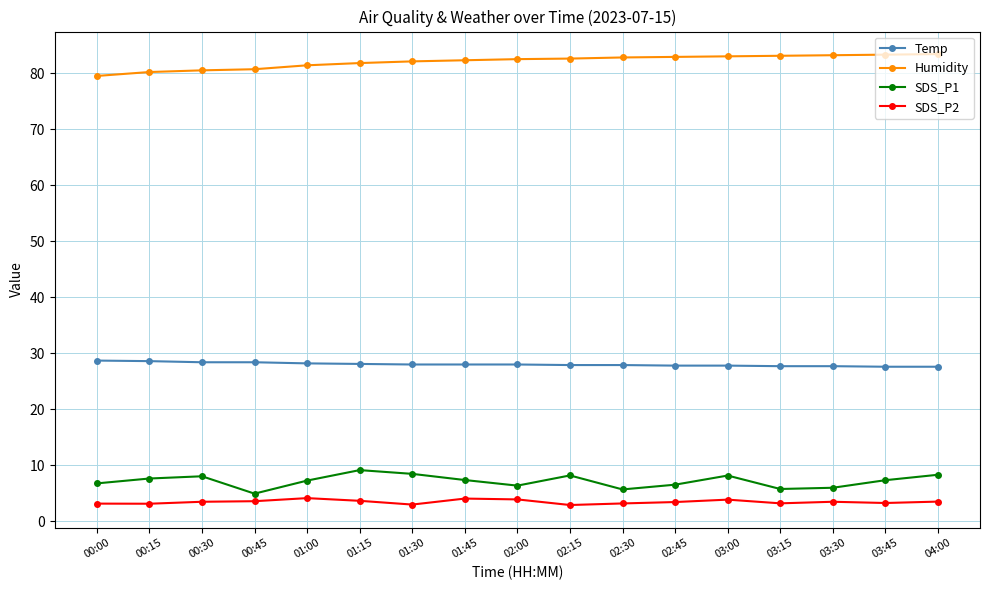

The SDS_P1 series shows 8.1 at 00:30. True or false?

True